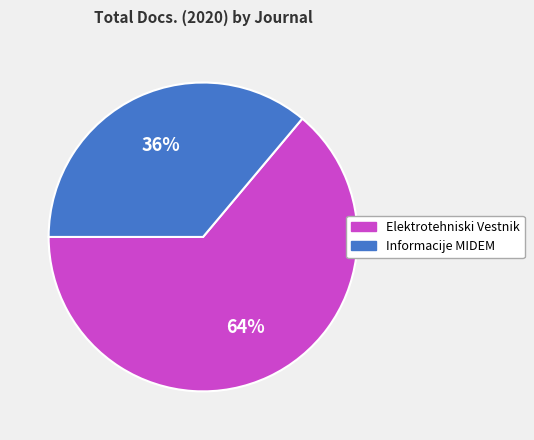

To the nearest percent, what portion does Elektrotehniski Vestnik represent?

64%